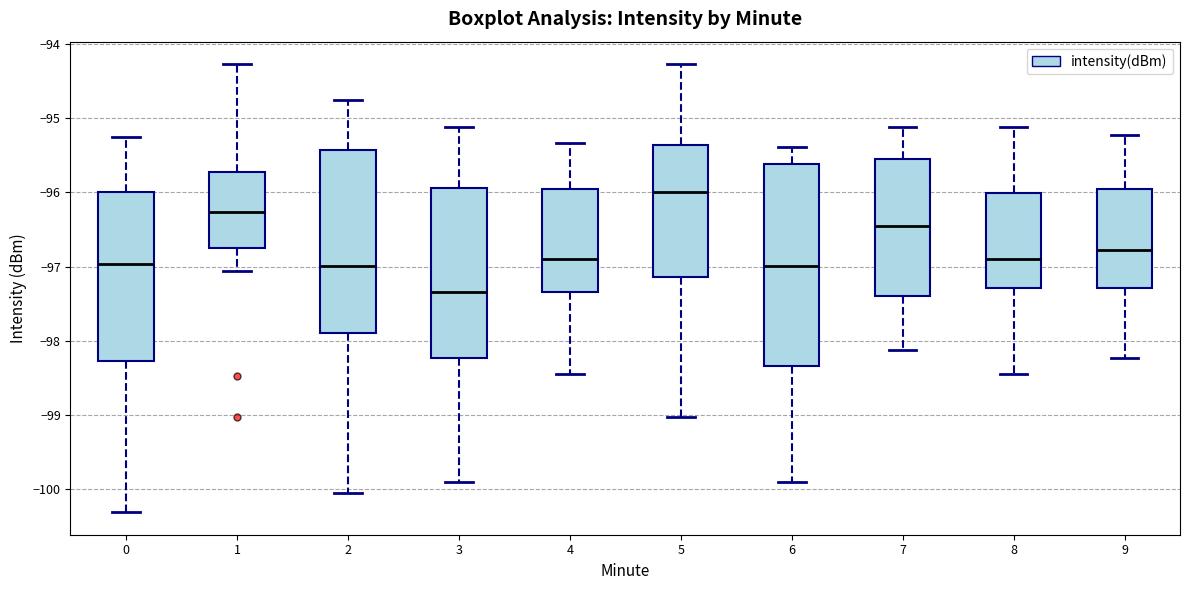

Which box is the tallest, from its lower edge to its upper edge?

6